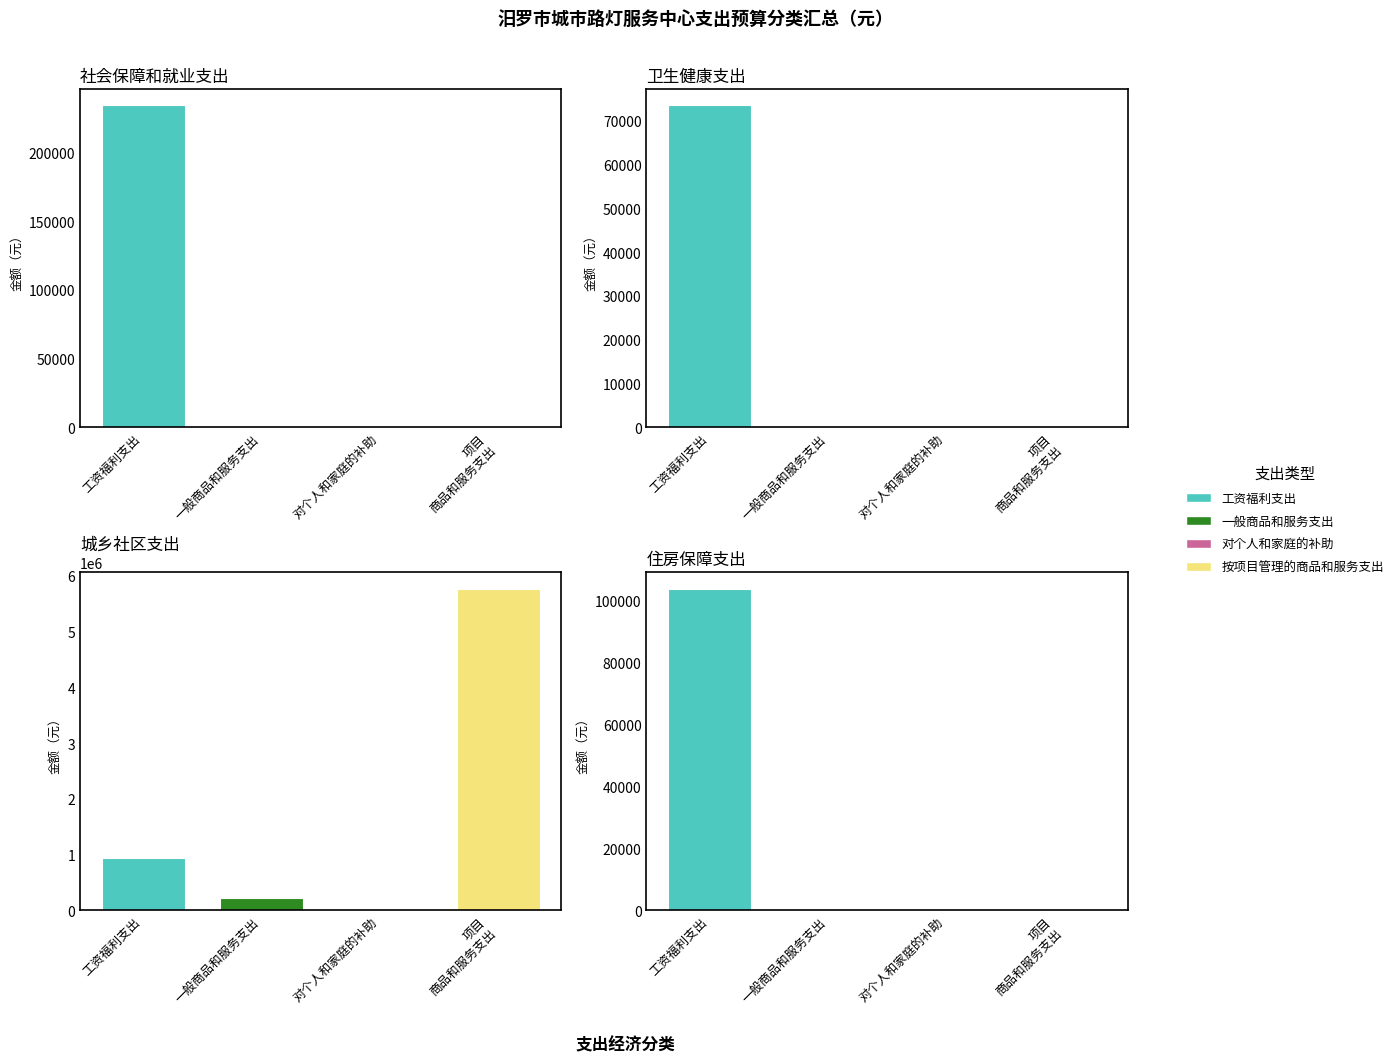

What are all the series names shown in the legend?

工资福利支出, 一般商品和服务支出, 对个人和家庭的补助, 按项目管理的商品和服务支出